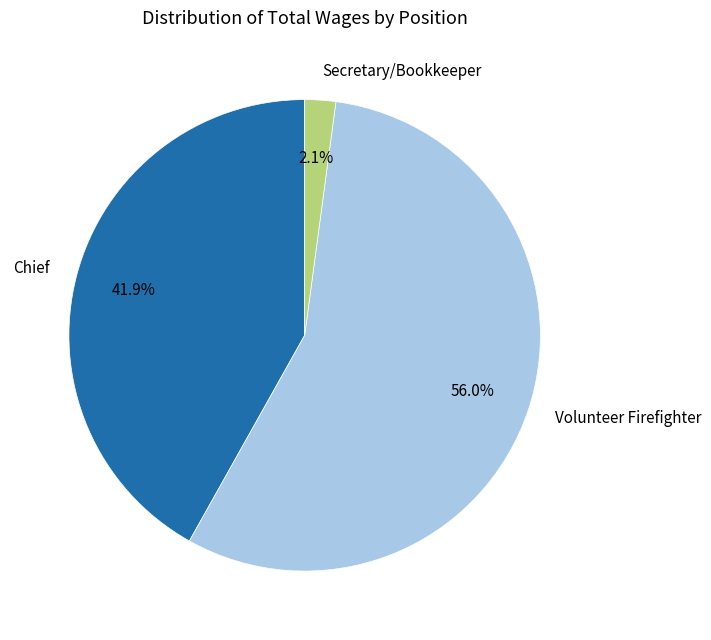

Rank the categories by value from lowest to highest.

Secretary/Bookkeeper, Chief, Volunteer Firefighter